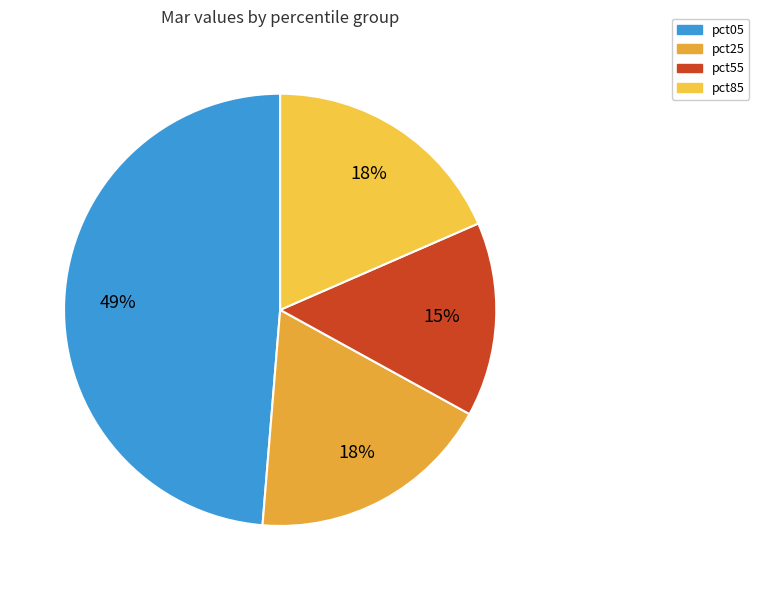

To the nearest percent, what is the difference between the largest and smallest slice percentages?

34%